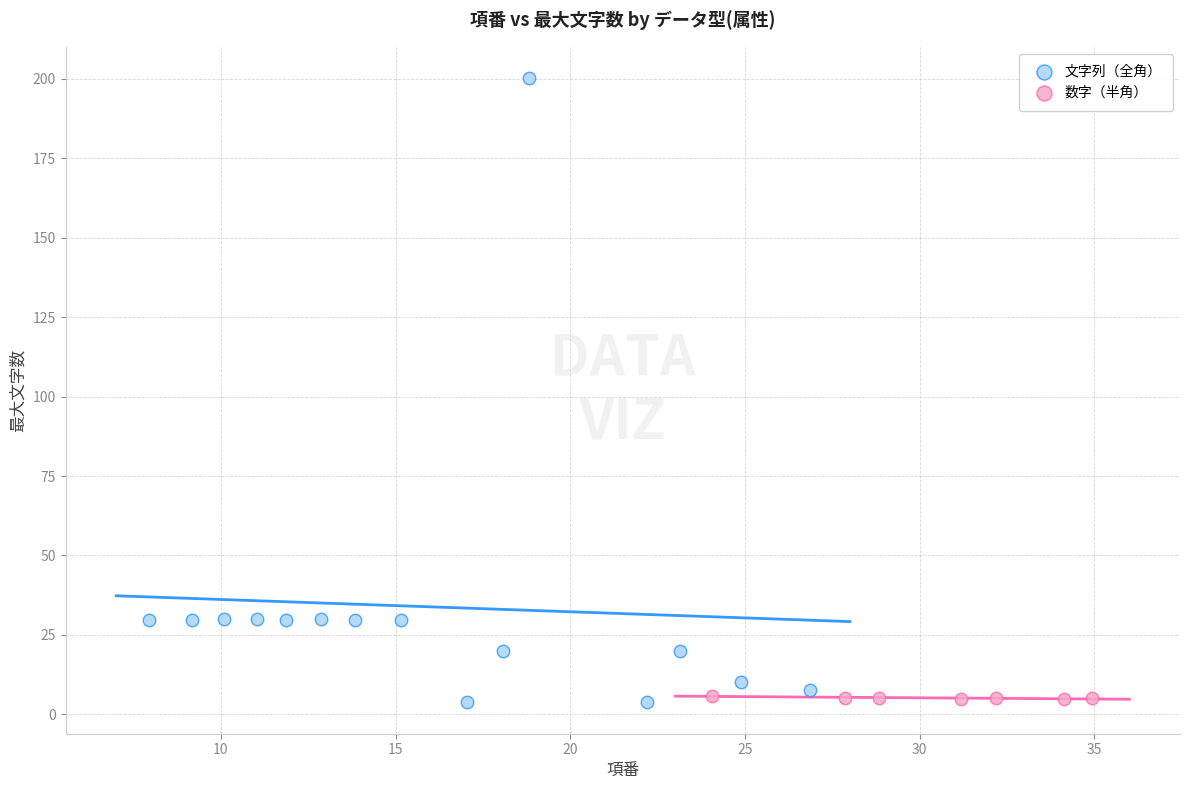

Which series reaches the maximum Y coordinate?

文字列（全角）